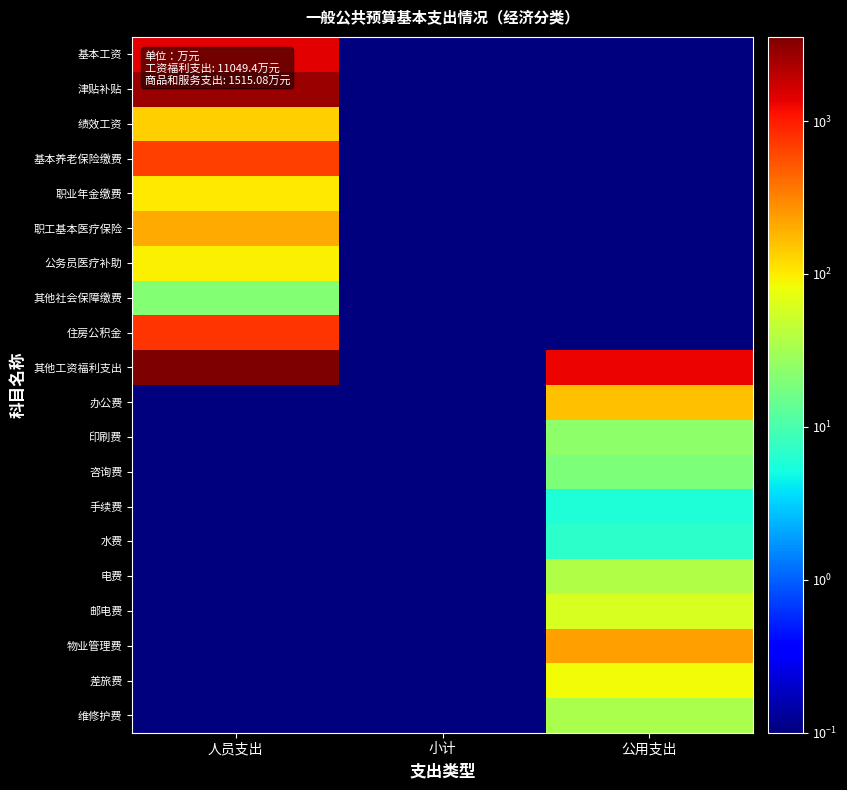

Which label corresponds to the largest value in the chart?

人员支出